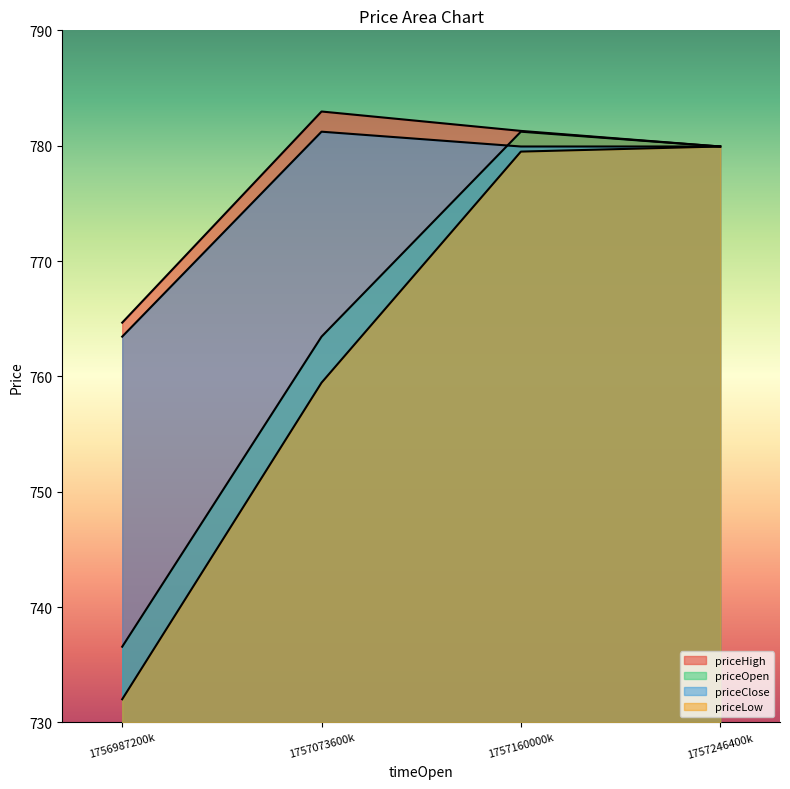

Which series has the widest spread of values?

priceLow